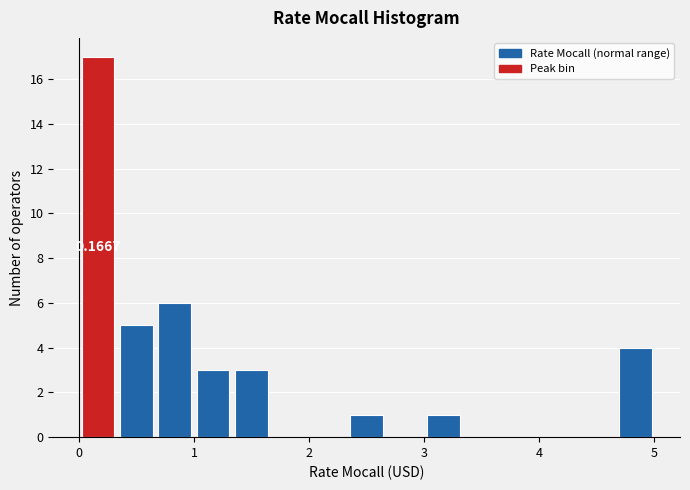

Around what value on the x-axis is the tallest bar? Give the approximate position of its centre, as read against the axis.

0.2